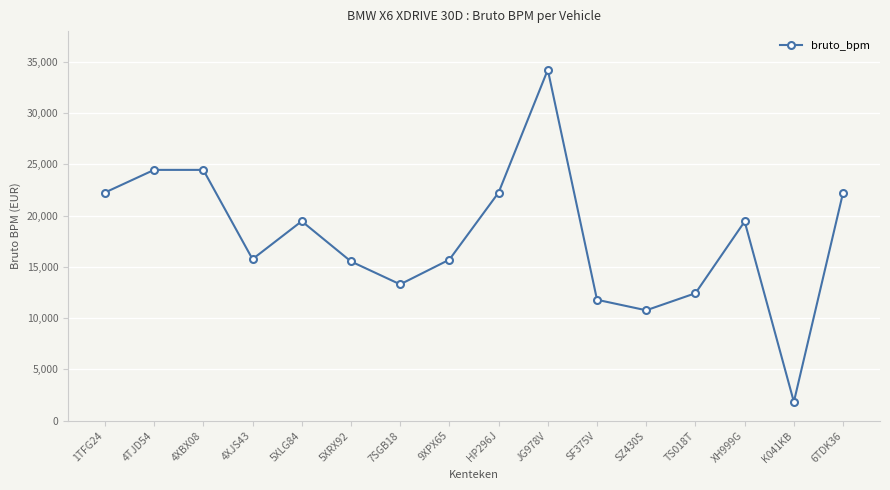

Is it true that the value at 5XLG84 is 19455?

True